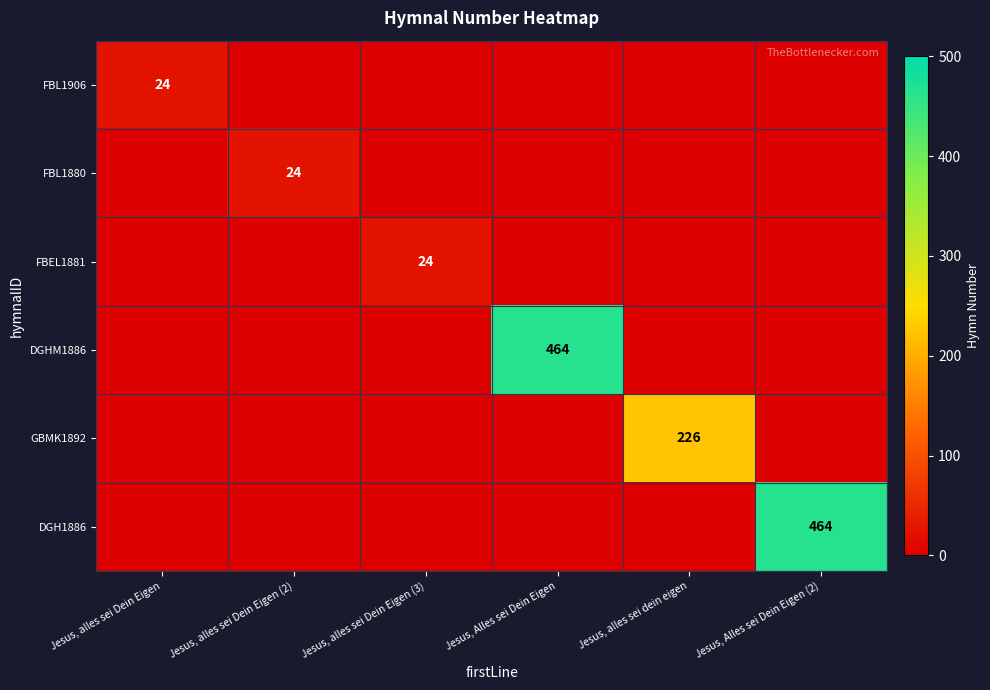

The FBEL1881 series shows 41 at Jesus, alles sei Dein Eigen (3). True or false?

False